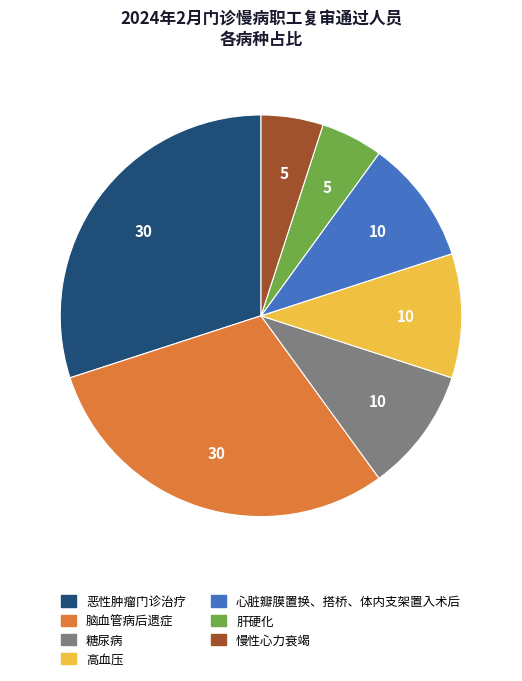

Combined, do 高血压 and 心脏瓣膜置换、搭桥、体内支架置入术后 account for over 50%?

No